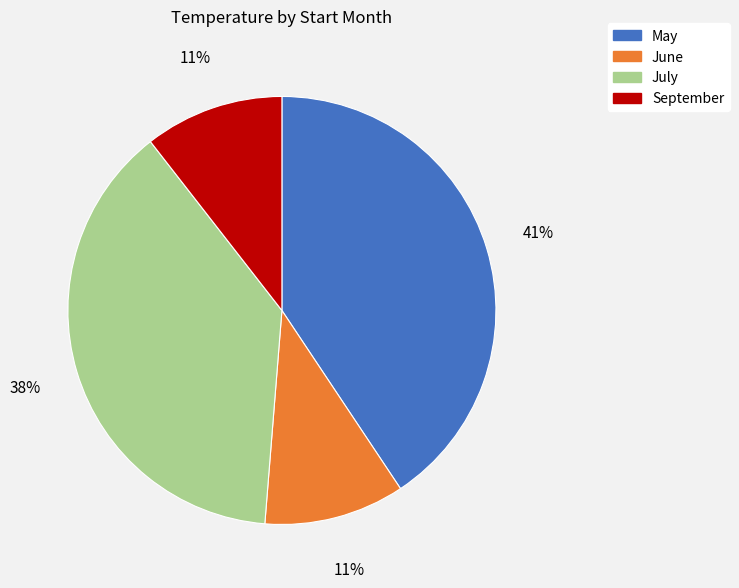

Is there a majority slice in this chart?

No